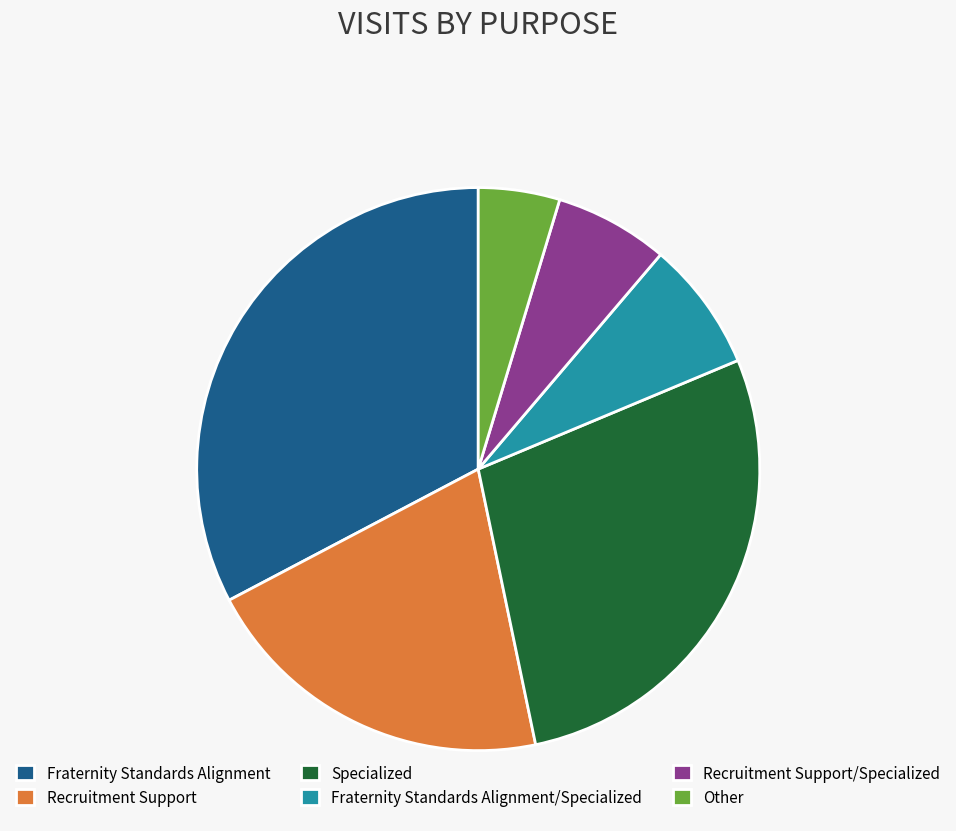

Is there any slice that represents more than half of the pie?

No